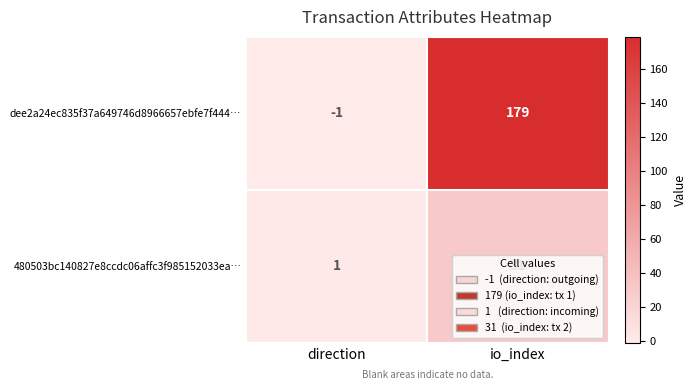

What is the difference between the maximum and minimum values in the 480503bc140827e8ccdc06affc3f985152033ea… series?

30